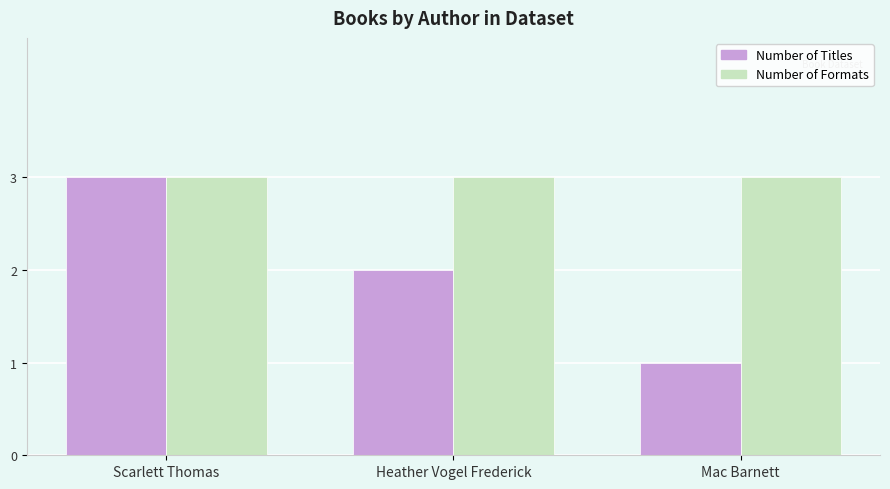

What is the maximum value shown in the chart?

3